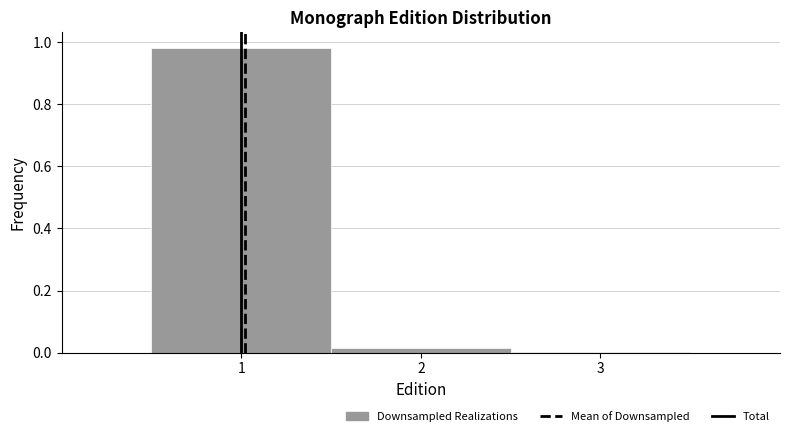

Reading left to right, transcribe this chart: for each bar, give the range it covers on the x-axis and its height. The values are not printed on the chart, so give them approximately, as read against the axis.

0.5 to 1.5: 0.98
1.5 to 2.5: under 0.02
2.5 to 3.5: under 0.02